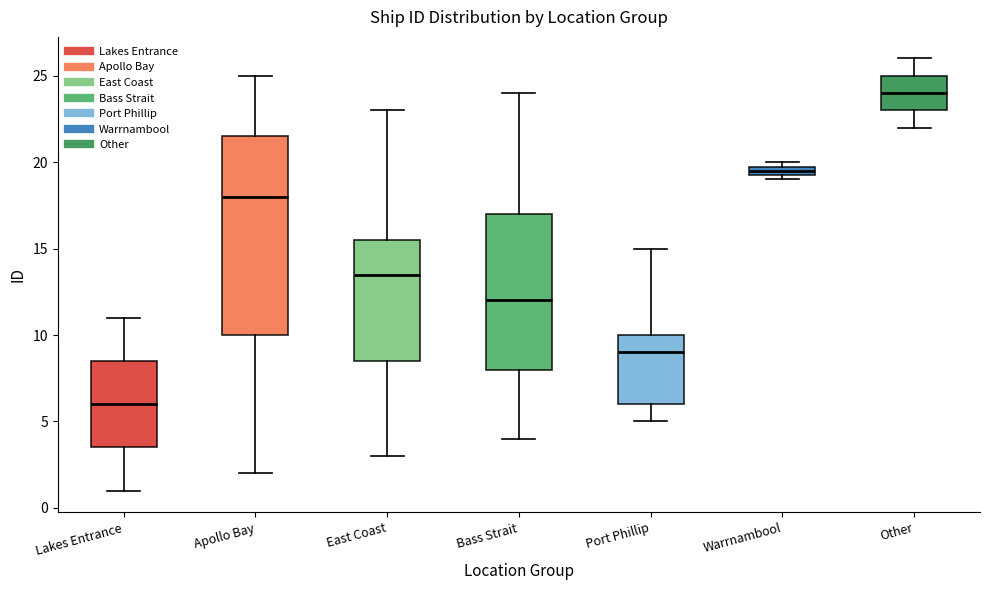

Which box's median line is the lowest?

Lakes Entrance